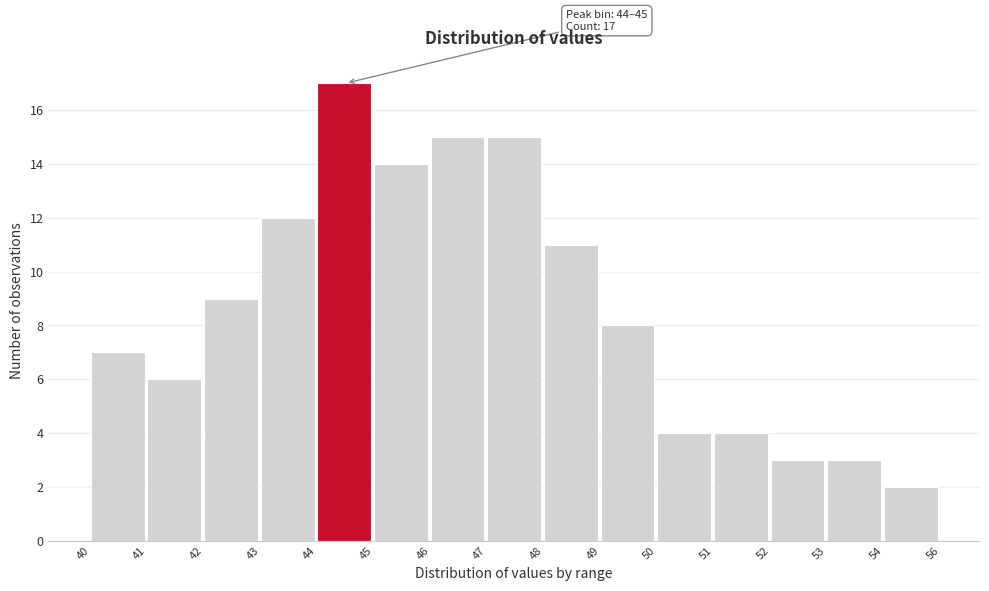

Reading left to right, what are all the values shown in this chart?

40=7	41=6	42=9	43=12	44=17	45=14	46=15	47=15	48=11	49=8	50=4	51=4	52=3	53=3	54=2